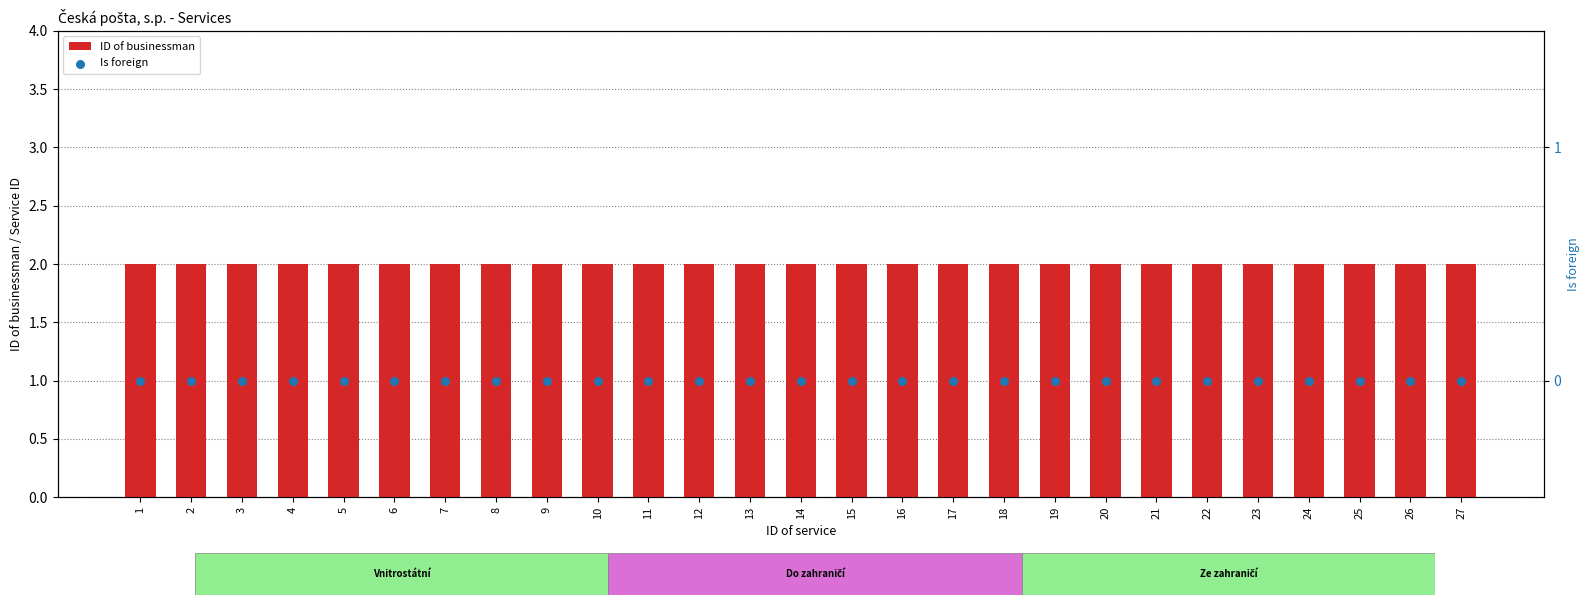

What is the total value across all series at 25?

2